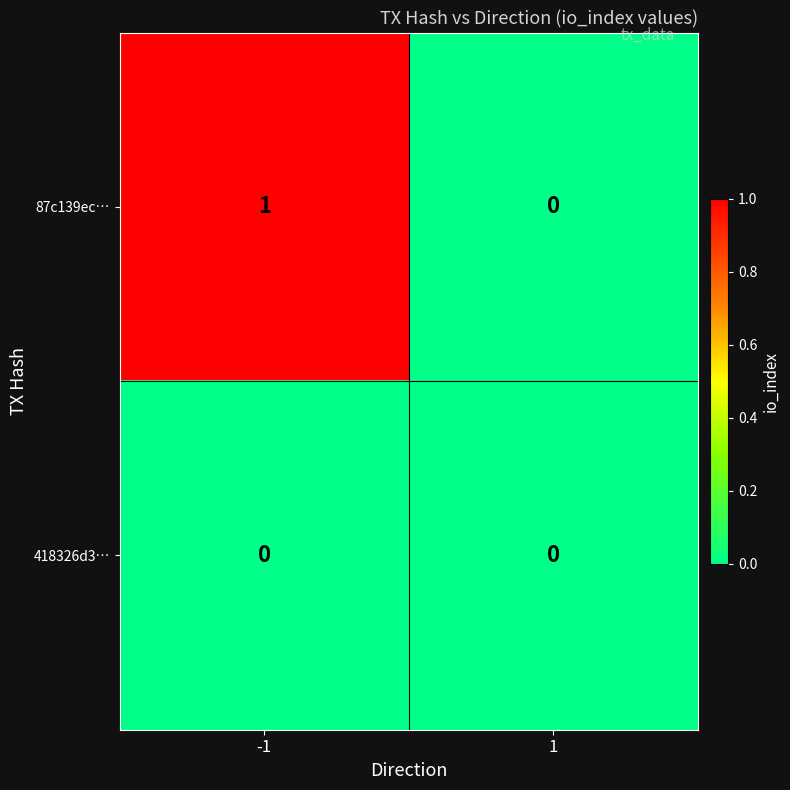

Which series has the largest range (max minus min)?

87c139ec…